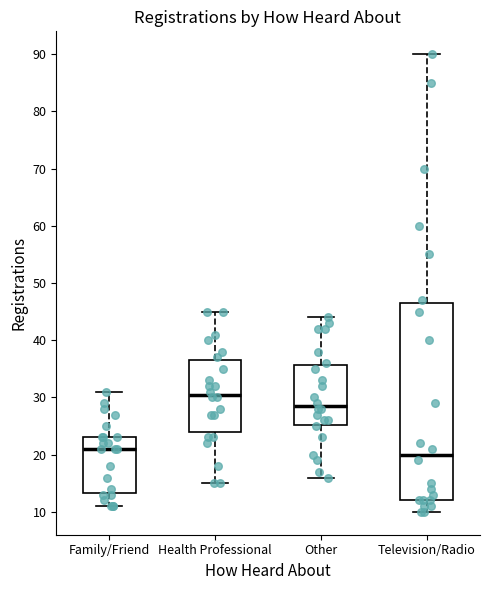

Reading left to right, transcribe this box plot: for each box, give where its median line is, the range the box spans, and where its two whiskers end, as read against the y-axis. The values are not printed on the chart, so give them approximately, as read against the axis.

Family/Friend: median 21, box 13 to 23, whiskers 11 to 31
Health Professional: median 31, box 24 to 37, whiskers 15 to 45
Other: median 29, box 25 to 36, whiskers 16 to 44
Television/Radio: median 20, box 12 to 47, whiskers 10 to 90